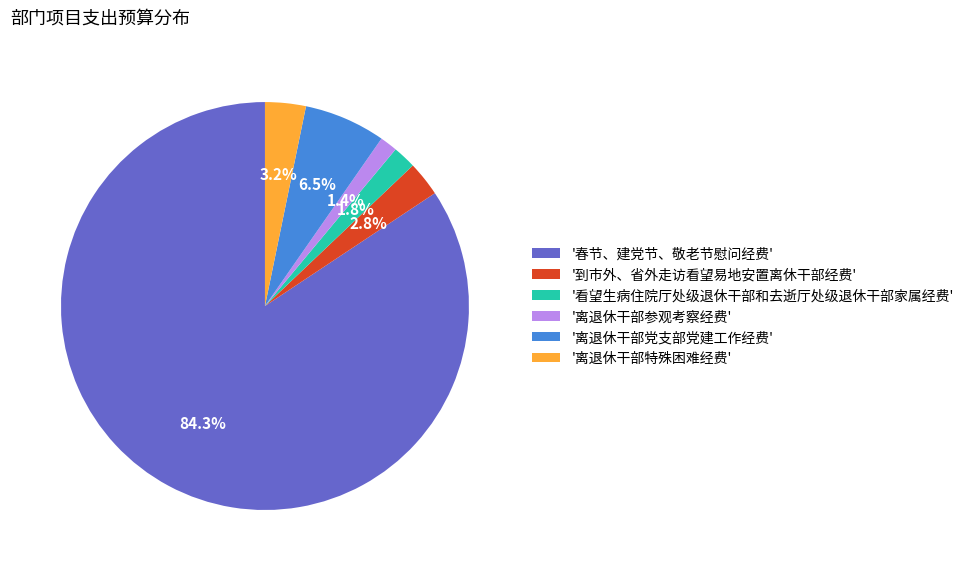

Which category has the biggest portion of the pie?

'春节、建党节、敬老节慰问经费'